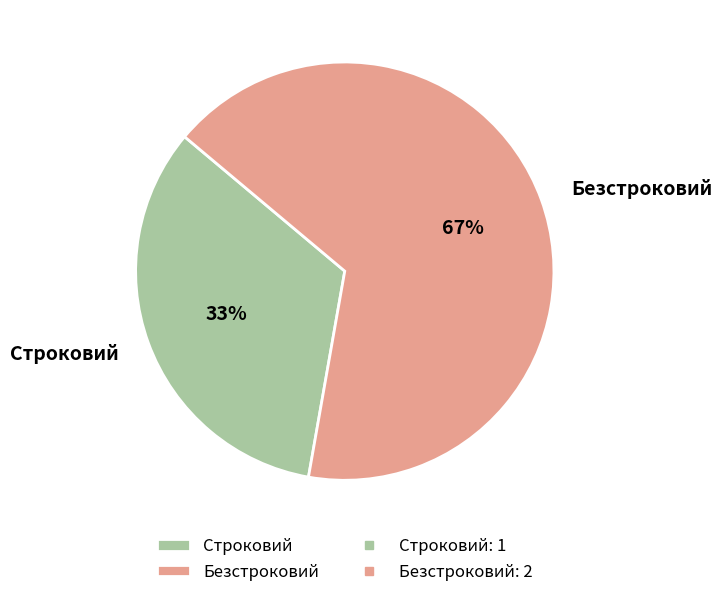

True or false: Безстроковий accounts for 78% of the total.

False